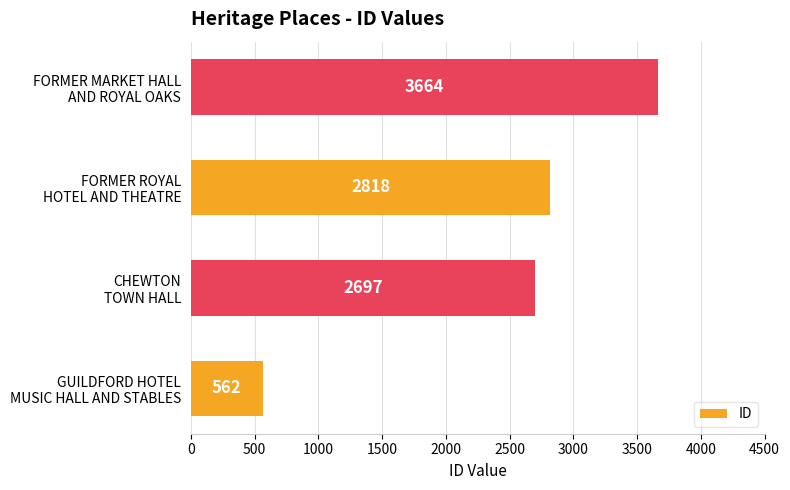

Reading bottom to top, list all the values displayed in this chart.

562	2697	2818	3664